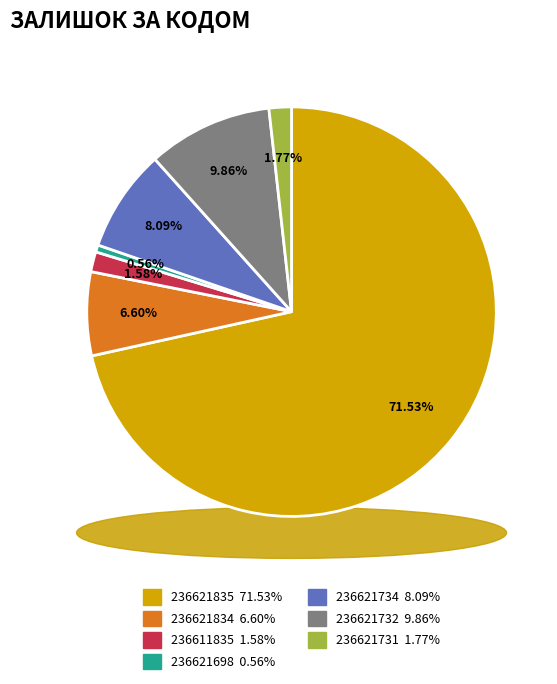

How many segments does this pie chart have?

7